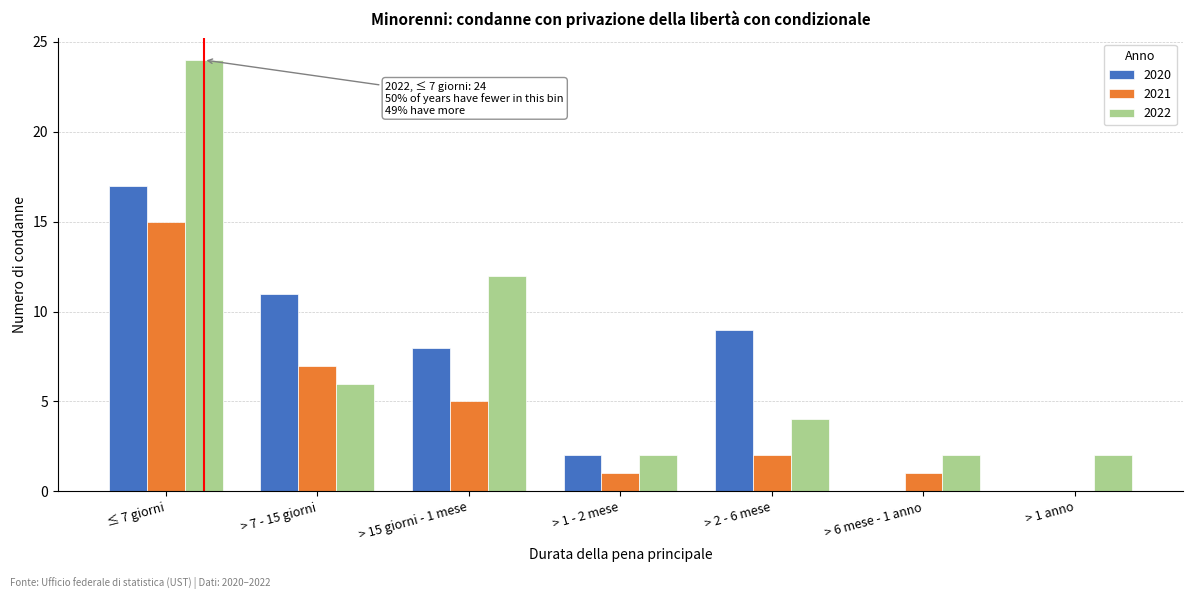

Reading left to right, extract all data points from this chart.

2020: ≤ 7 giorni=17	> 7 - 15 giorni=11	> 15 giorni - 1 mese=8	> 1 - 2 mese=2	> 2 - 6 mese=9	> 6 mese - 1 anno=0	> 1 anno=0
2021: ≤ 7 giorni=15	> 7 - 15 giorni=7	> 15 giorni - 1 mese=5	> 1 - 2 mese=1	> 2 - 6 mese=2	> 6 mese - 1 anno=1	> 1 anno=0
2022: ≤ 7 giorni=24	> 7 - 15 giorni=6	> 15 giorni - 1 mese=12	> 1 - 2 mese=2	> 2 - 6 mese=4	> 6 mese - 1 anno=2	> 1 anno=2